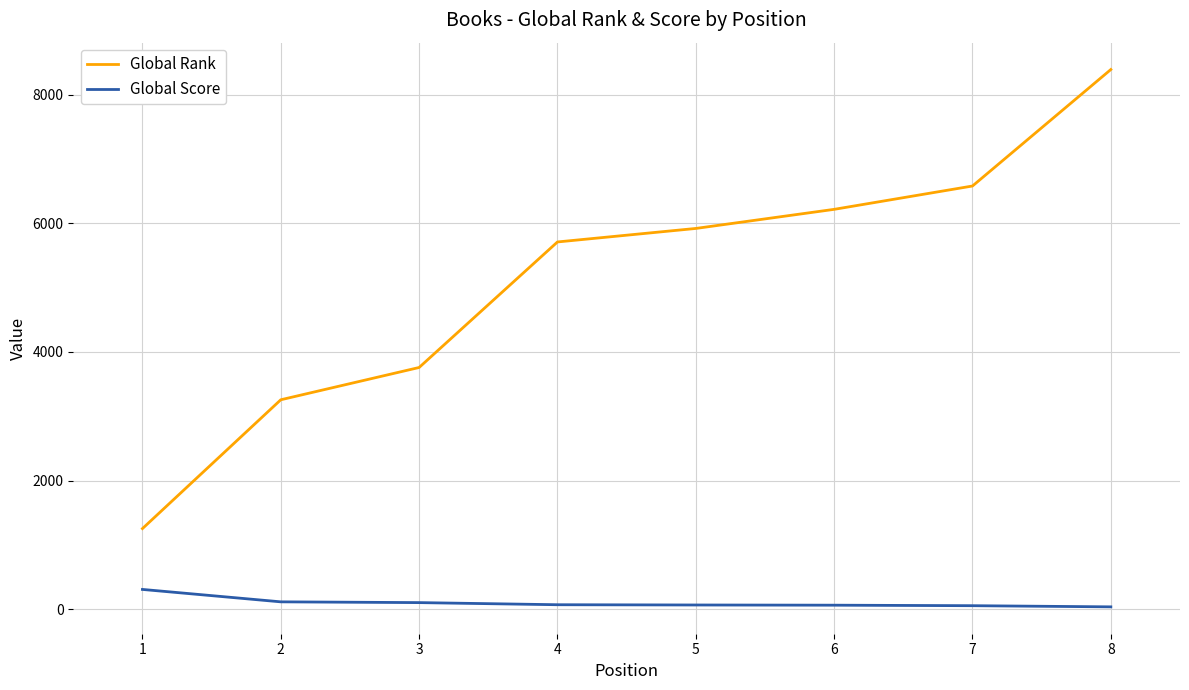

True or false: Global Rank and Global Score cross at least once.

False